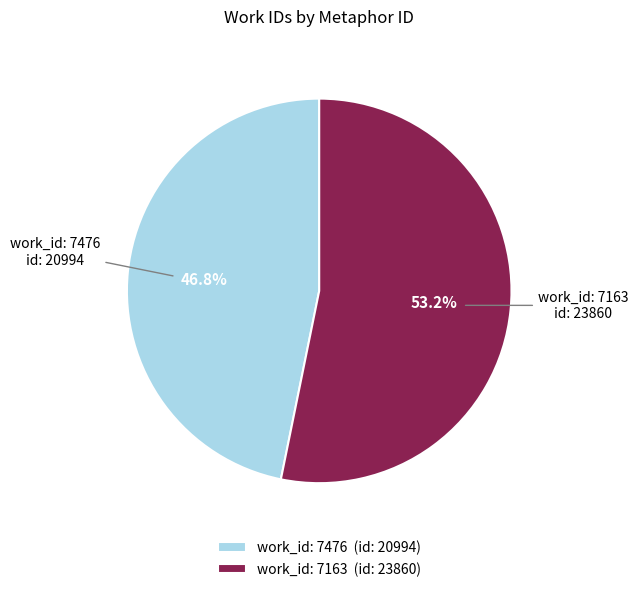

What portion of the pie excludes work_id: 7476 (id: 20994)?

53.2%